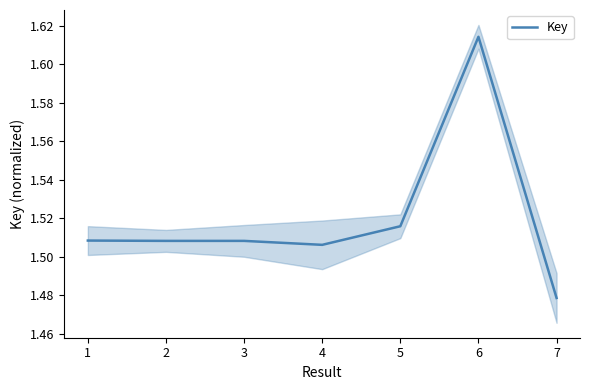

True or false: Key has a value of 2.5 at 4.

False